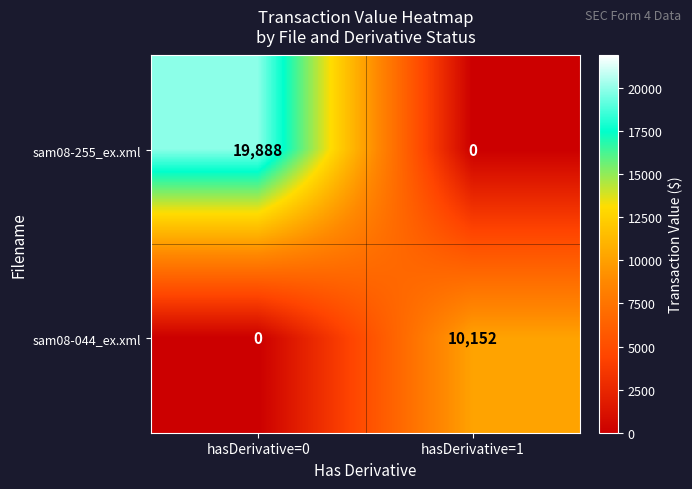

Reading left to right, what are all the values shown in this chart?

sam08-255_ex.xml: 19888	0
sam08-044_ex.xml: 0	10152